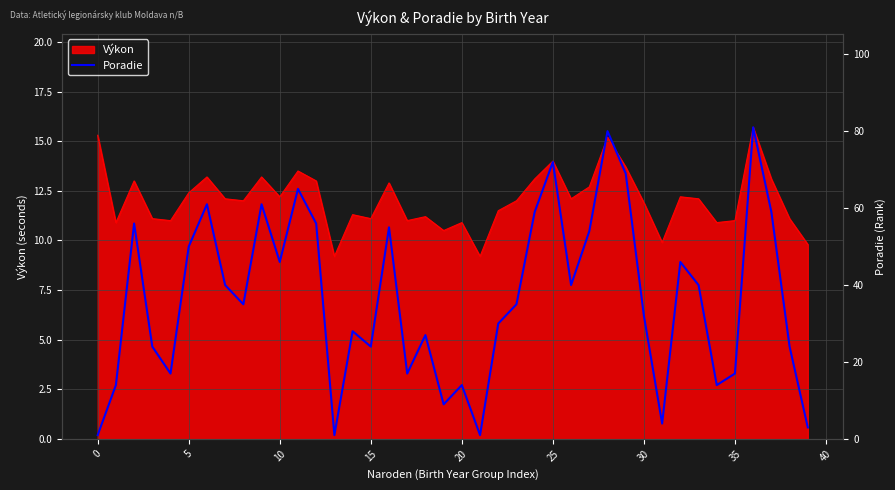

At which category does the chart reach its peak across all series?

36